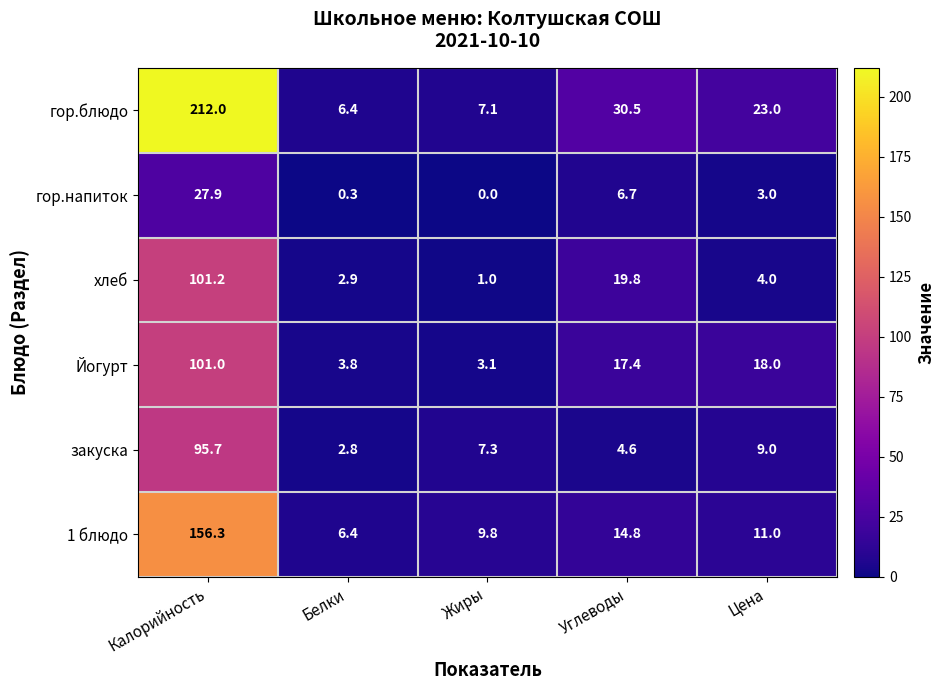

Reading right to left, list all the values displayed in this chart.

гор.блюдо: 23.0	30.5	7.1	6.4	212.0
гор.напиток: 3.0	6.7	0.0	0.3	27.9
хлеб: 4.0	19.8	1.0	2.9	101.2
Йогурт: 18.0	17.4	3.1	3.8	101.0
закуска: 9.0	4.6	7.3	2.8	95.7
1 блюдо: 11.0	14.8	9.8	6.4	156.3